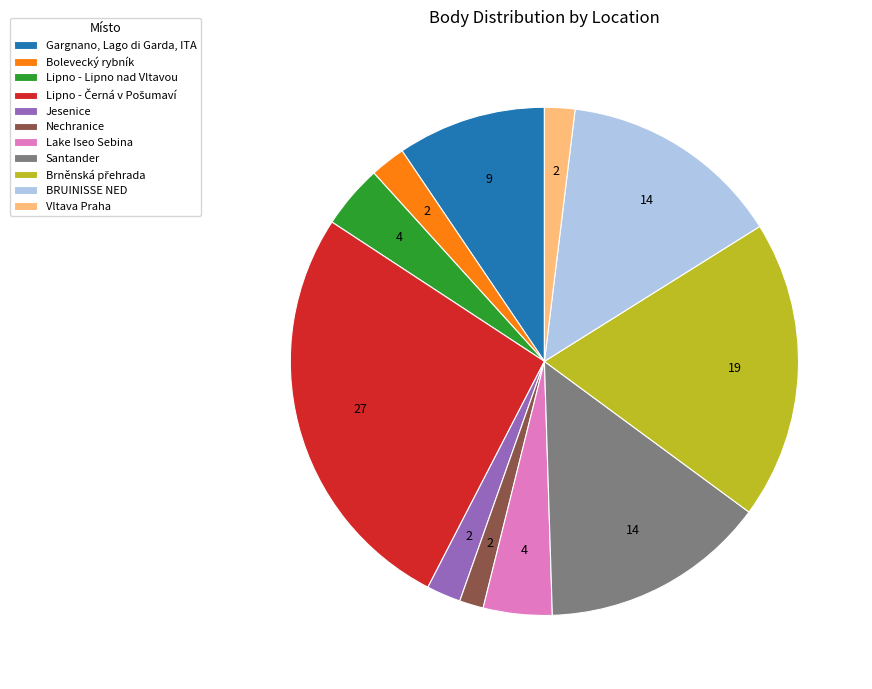

Combined, do Bolevecký rybník and Vltava Praha account for over 50%?

No